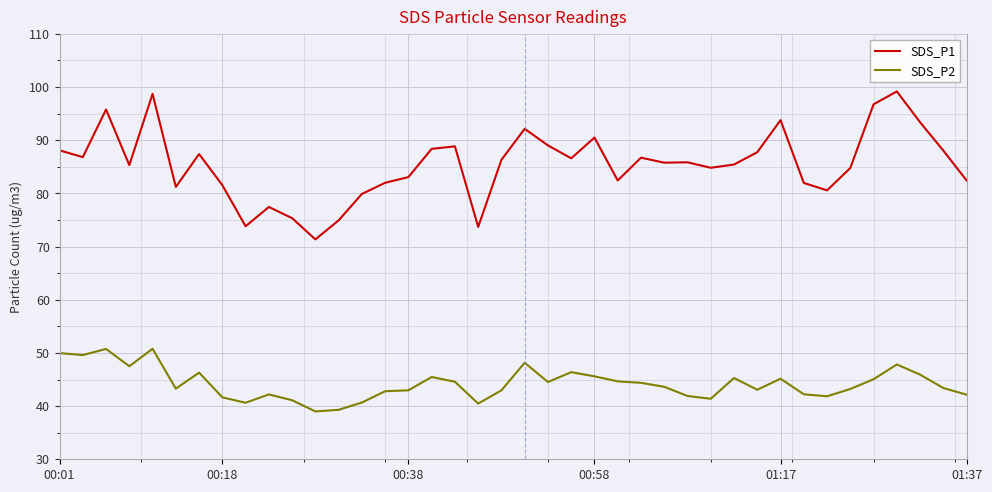

What is the difference between the maximum and minimum values in the SDS_P2 series?

11.8